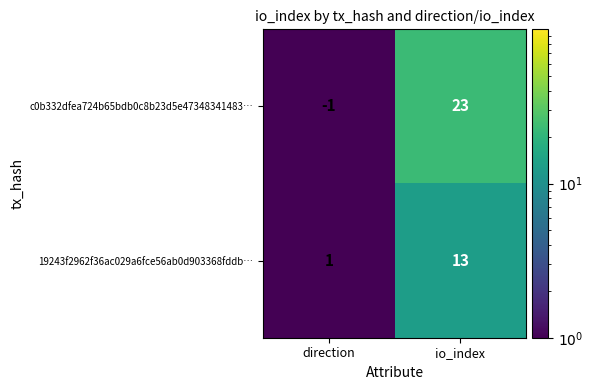

Which series has the largest range (max minus min)?

c0b332dfea724b65bdb0c8b23d5e47348341483…